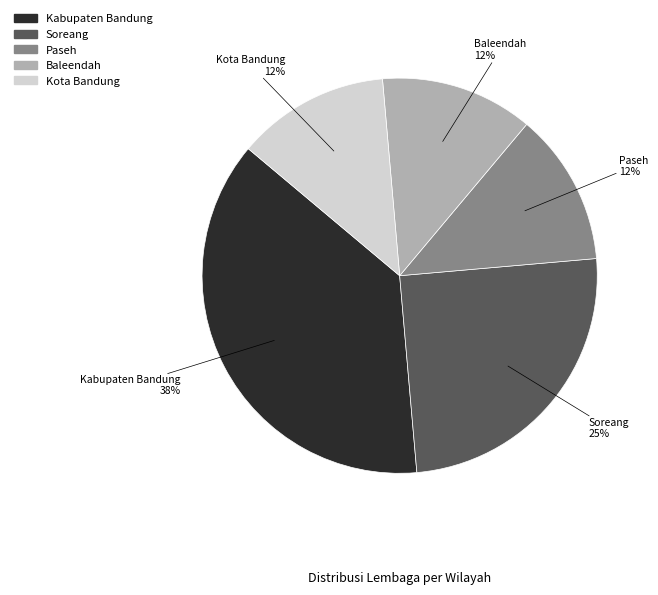

What is the ratio of the value at Soreang to the value at Kabupaten Bandung?

0.7